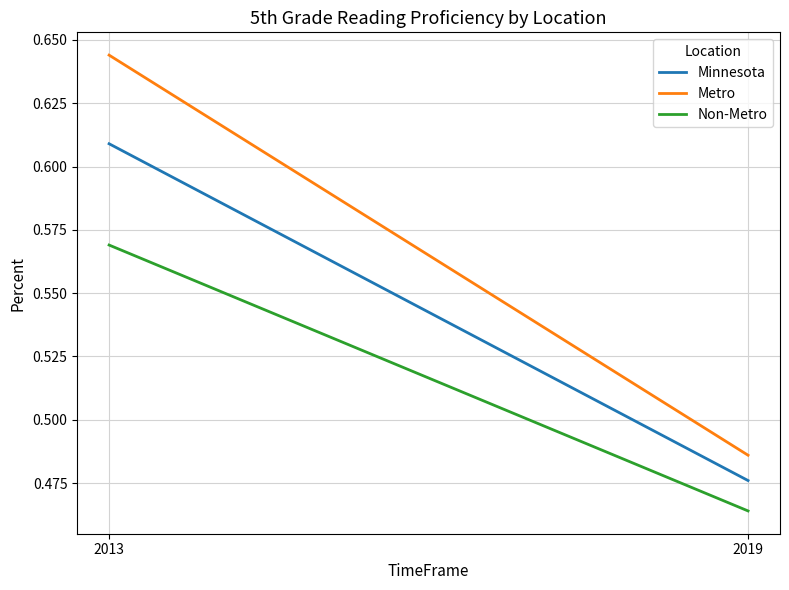

Is this an area chart (filled region under the line)?

No